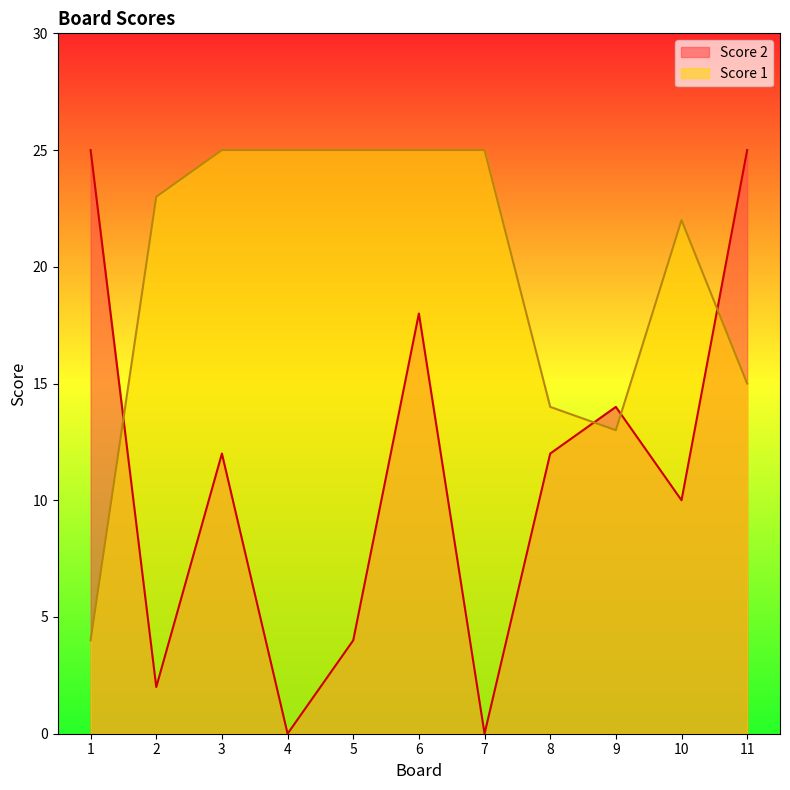

Is it true that Score 2 equals 4 at 5?

True